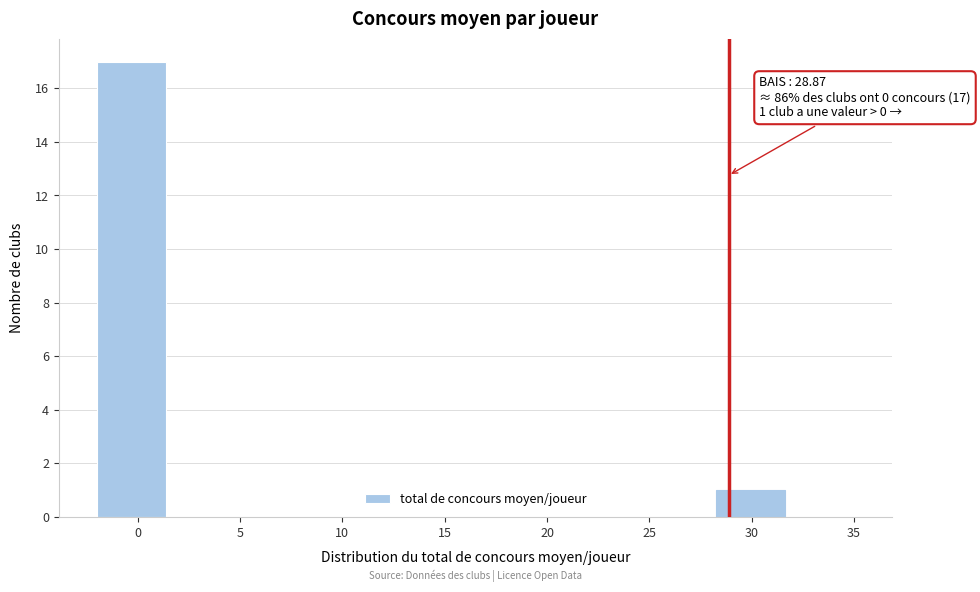

Over which range of the x-axis is the bar tallest?

-2.0 to 1.5